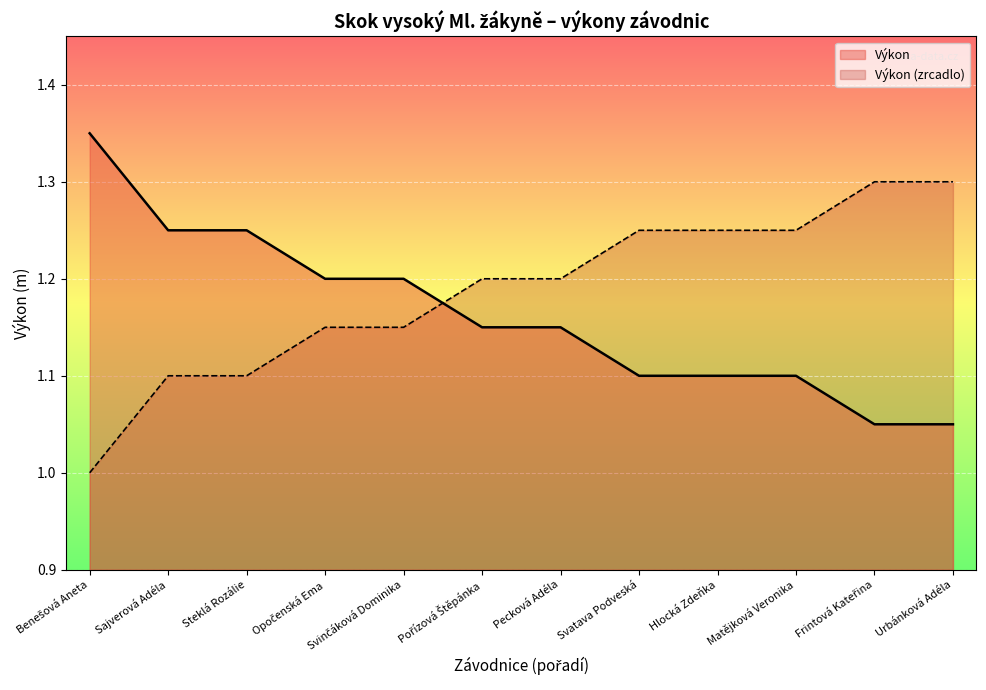

At which label does the data first exceed 1?

Sajverová Adéla